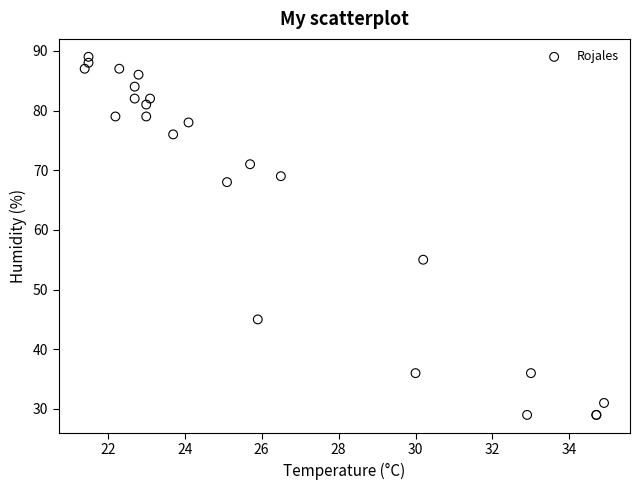

What Y value in the scatter plot is closest to 59?

55